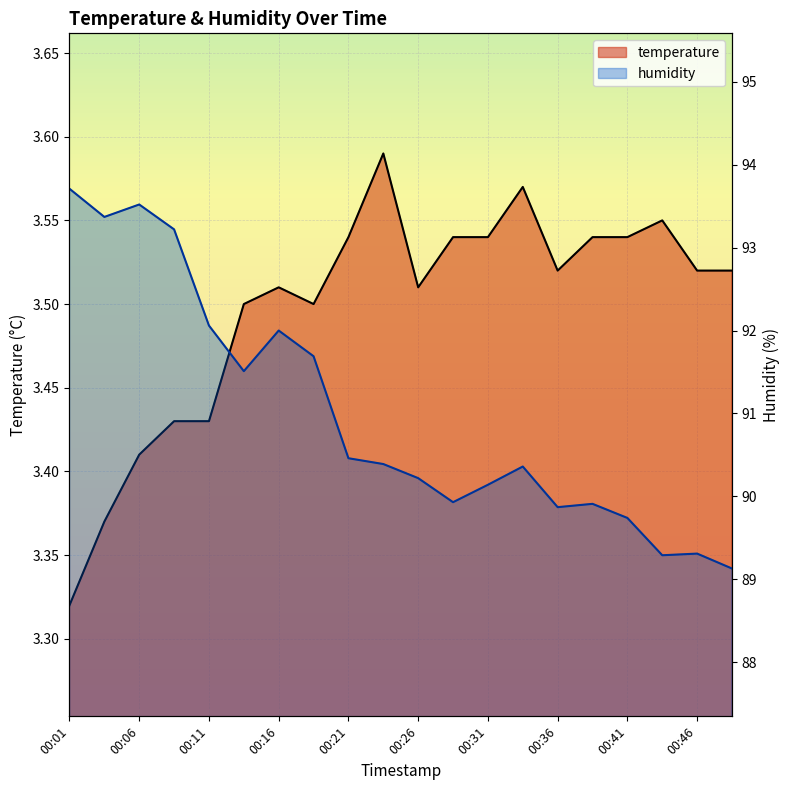

How many interior local valleys does the humidity series have?

5